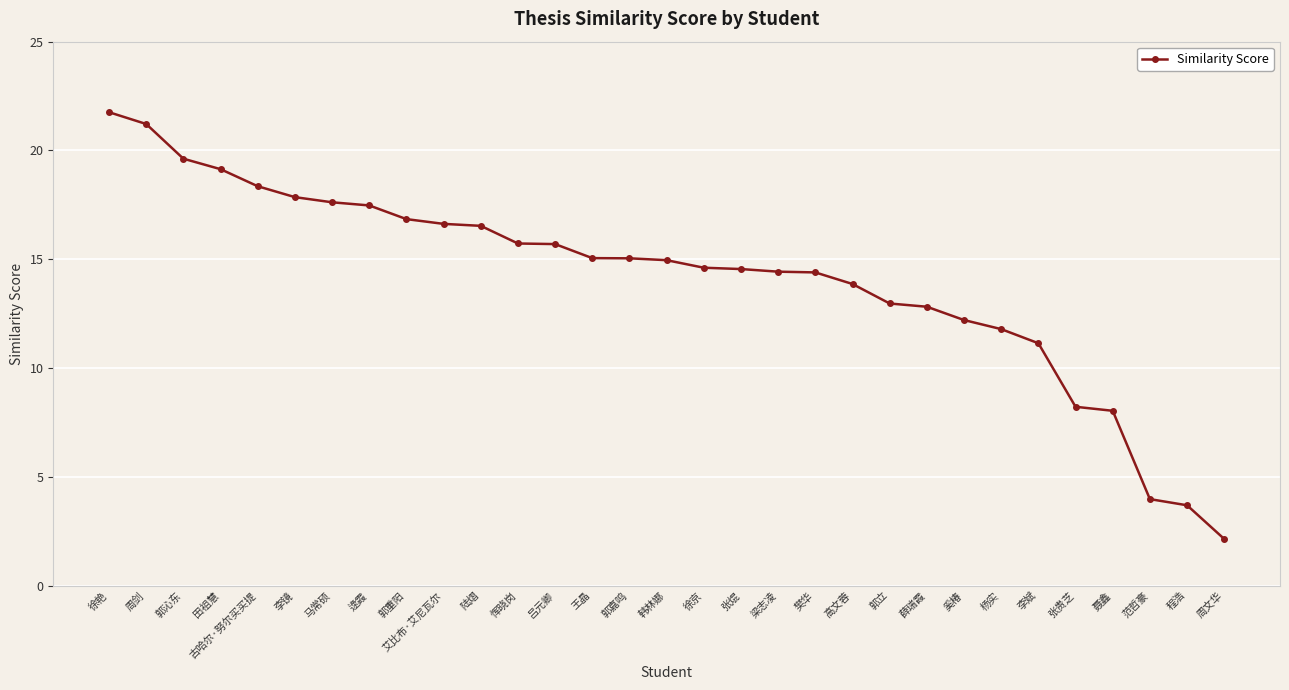

Between 周剑 and 田祖慧, which is larger?

周剑